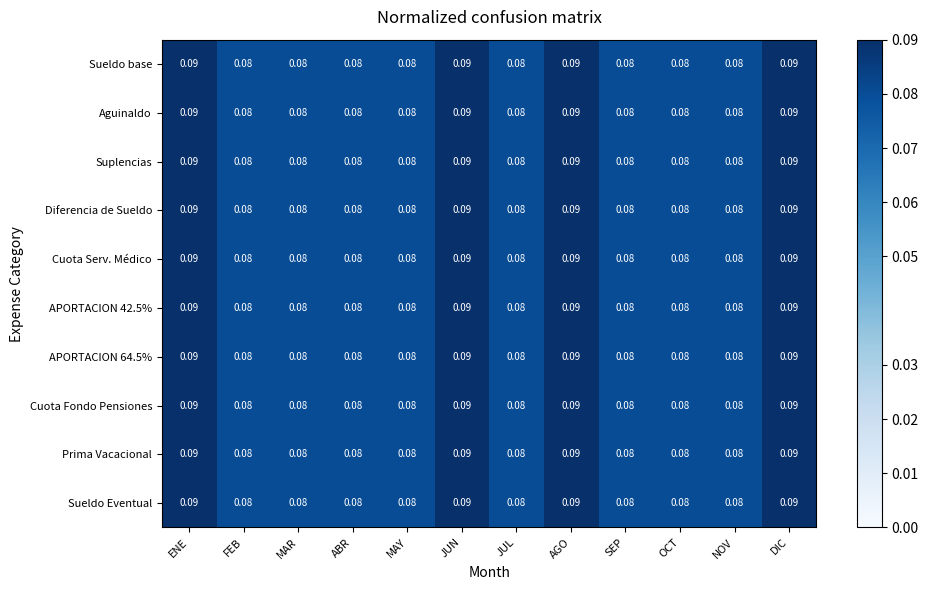

Count the number of categories in the chart.

12